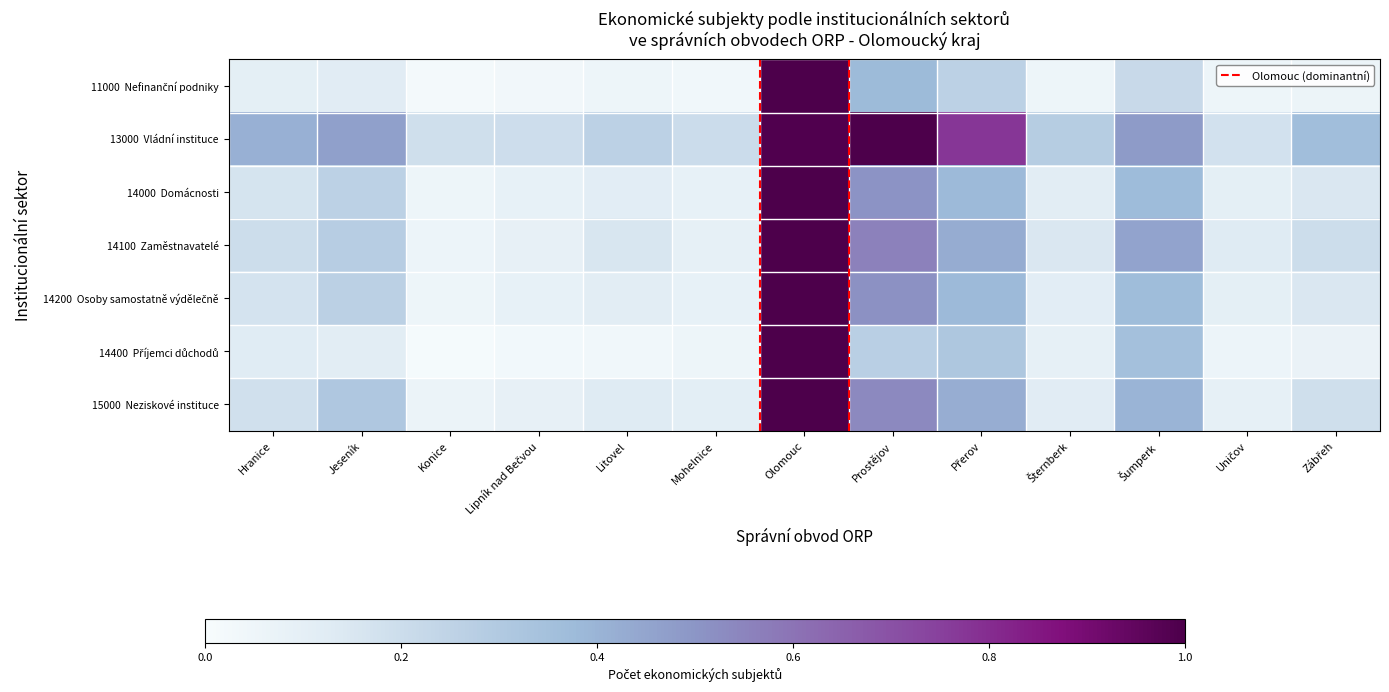

What is the spread (max minus min) of values at Prostějov?

0.7